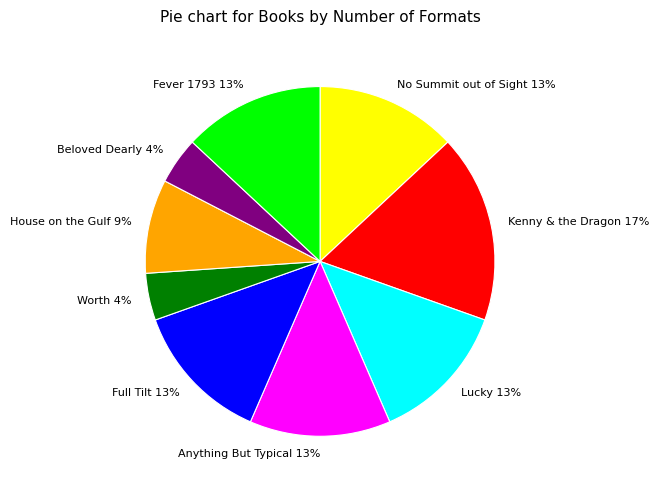

Is the sum of Lucky 13% and Worth 4% greater than half?

No